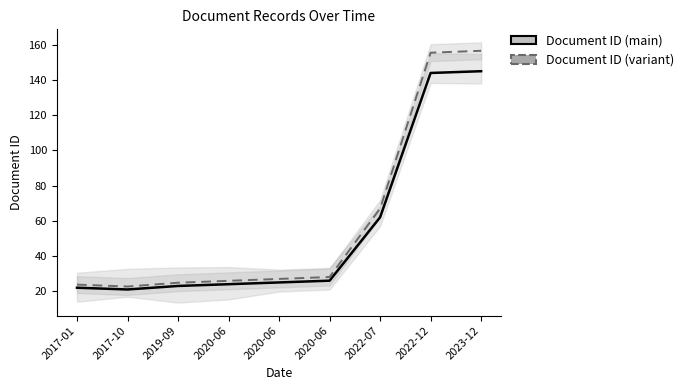

At which label does Document ID (main) first exceed 25?

2020-06